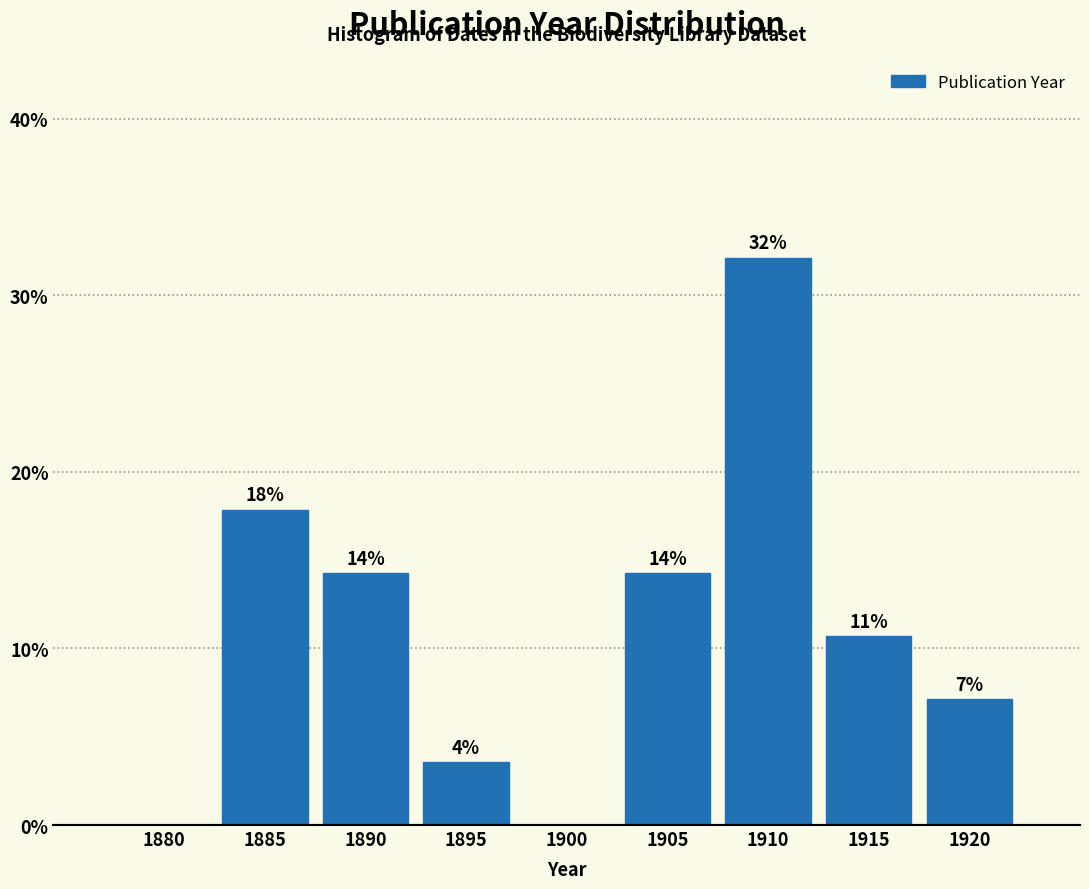

Are the bars horizontal?

No